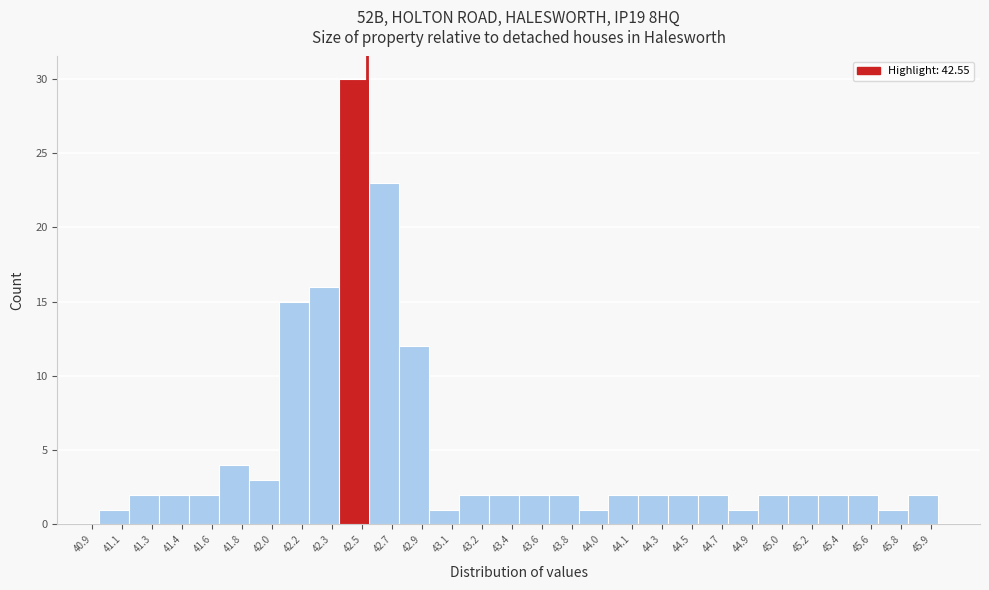

How tall is the bar that spans 42.20 to 42.38 on the x-axis? The values are not printed on the chart, so give them approximately, as read against the axis.

16